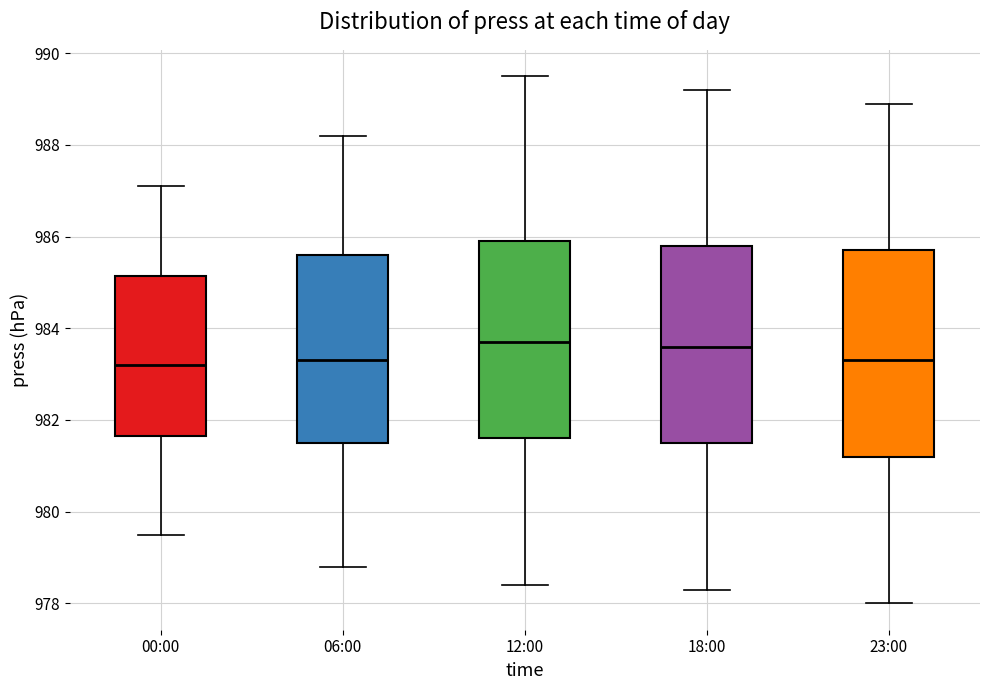

Reading left to right, transcribe this box plot: for each box, give where its median line is, the range the box spans, and where its two whiskers end, as read against the y-axis. The values are not printed on the chart, so give them approximately, as read against the axis.

00:00: median 983.2, box 981.6 to 985.2, whiskers 979.6 to 987.2
06:00: median 983.4, box 981.6 to 985.6, whiskers 978.8 to 988.2
12:00: median 983.8, box 981.6 to 986.0, whiskers 978.4 to 989.6
18:00: median 983.6, box 981.6 to 985.8, whiskers 978.4 to 989.2
23:00: median 983.4, box 981.2 to 985.8, whiskers 978.0 to 989.0